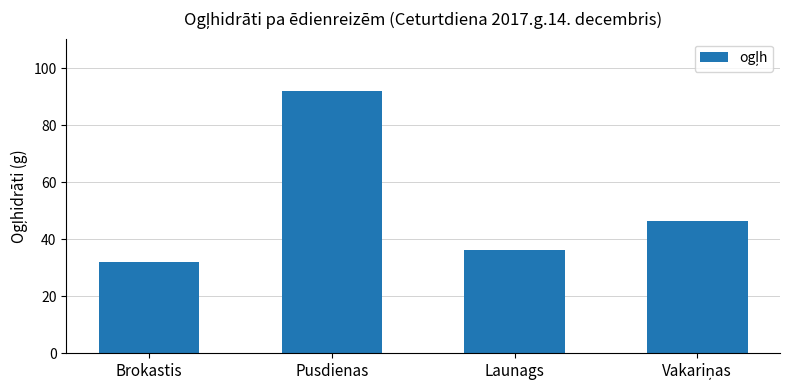

What is the label of the 3rd bar from the left?

Launags